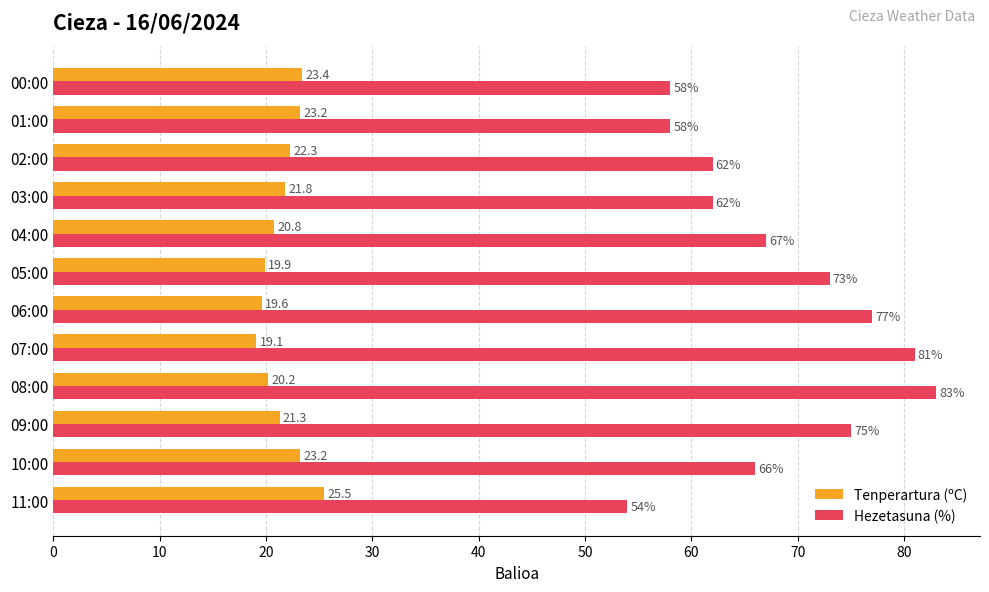

At how many categories does at least one series exceed 44?

12